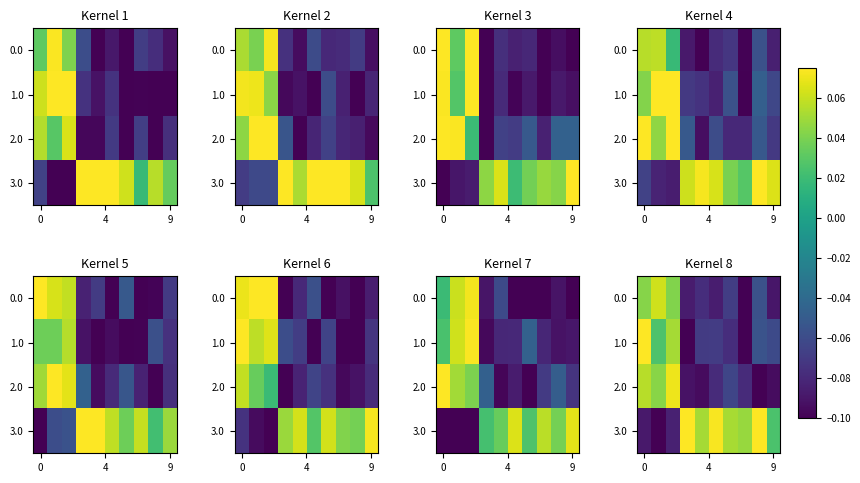

How many data points in 1.0 are less than 0?

7